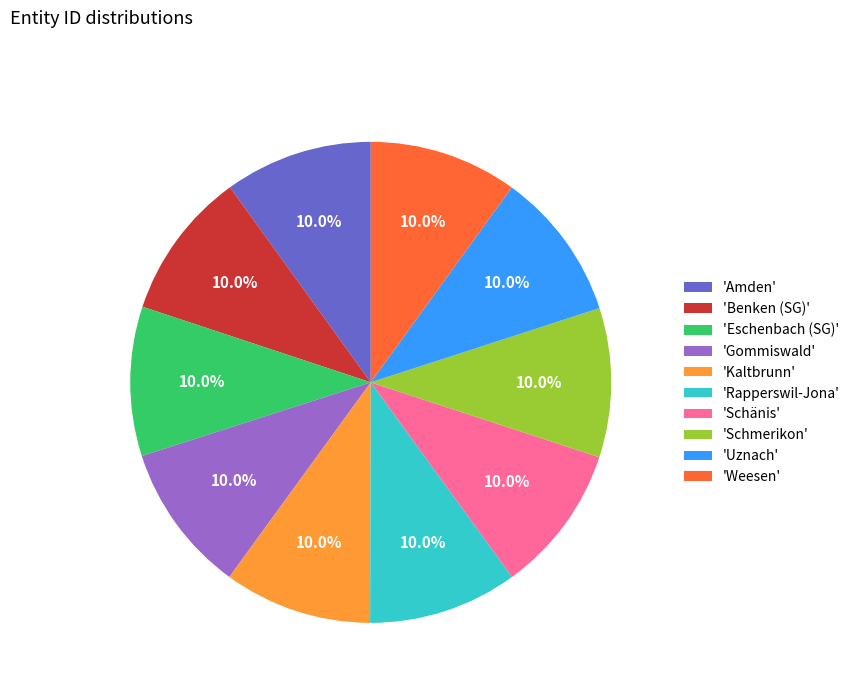

What portion of the pie excludes 'Uznach'?

90.0%